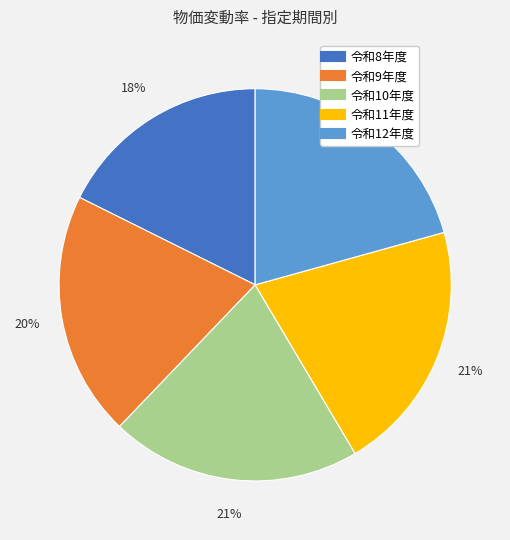

Is there a majority slice in this chart?

No